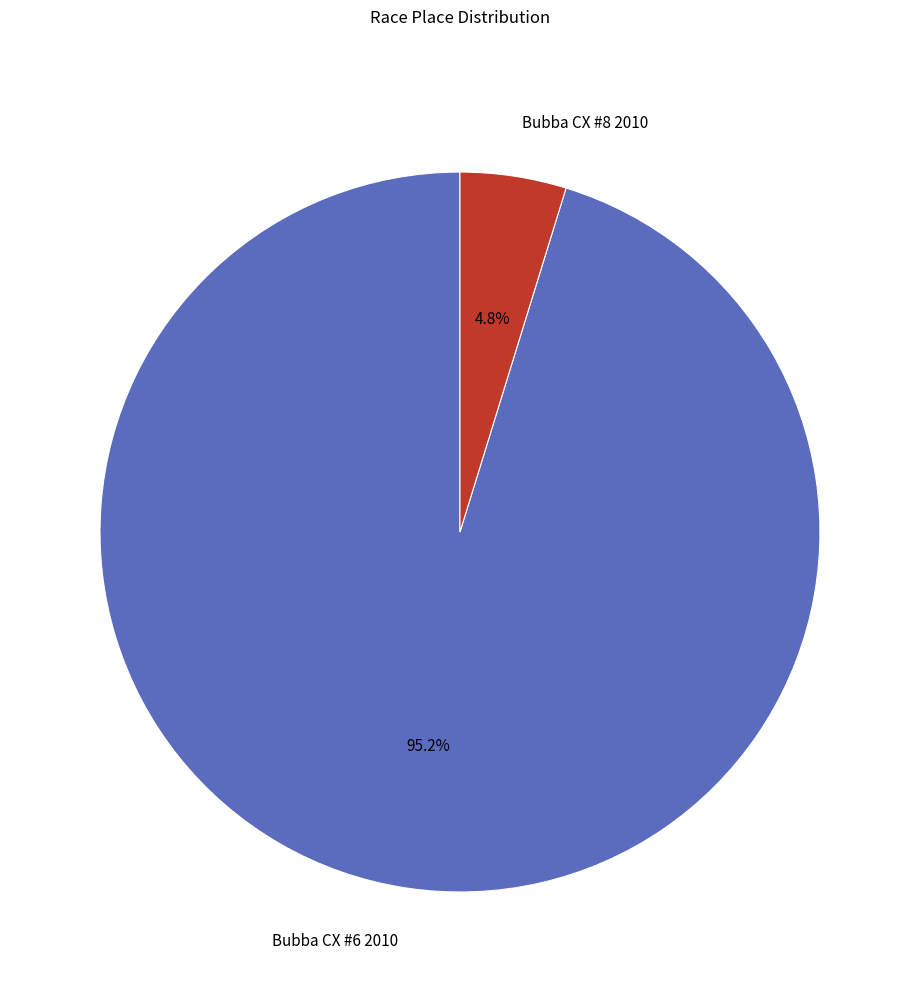

How much of the chart is everything except Bubba CX #8 2010?

95.2%